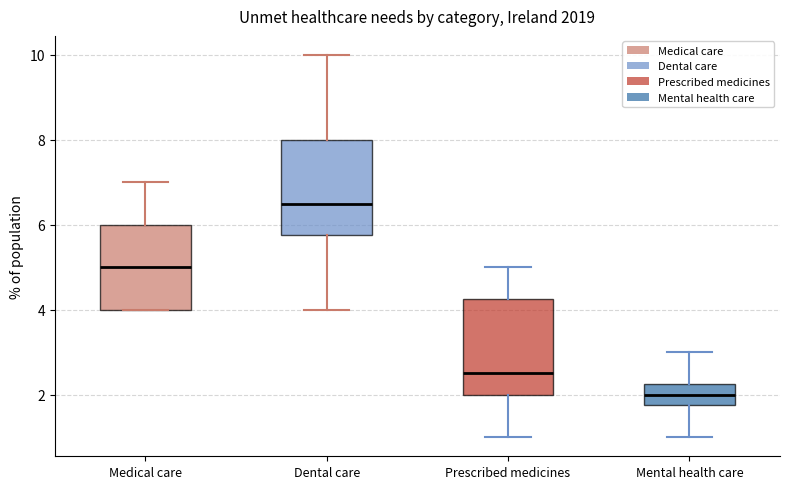

Where does the median line of the box for Medical care sit on the y-axis? The values are not printed on the chart, so give them approximately, as read against the axis.

5.0